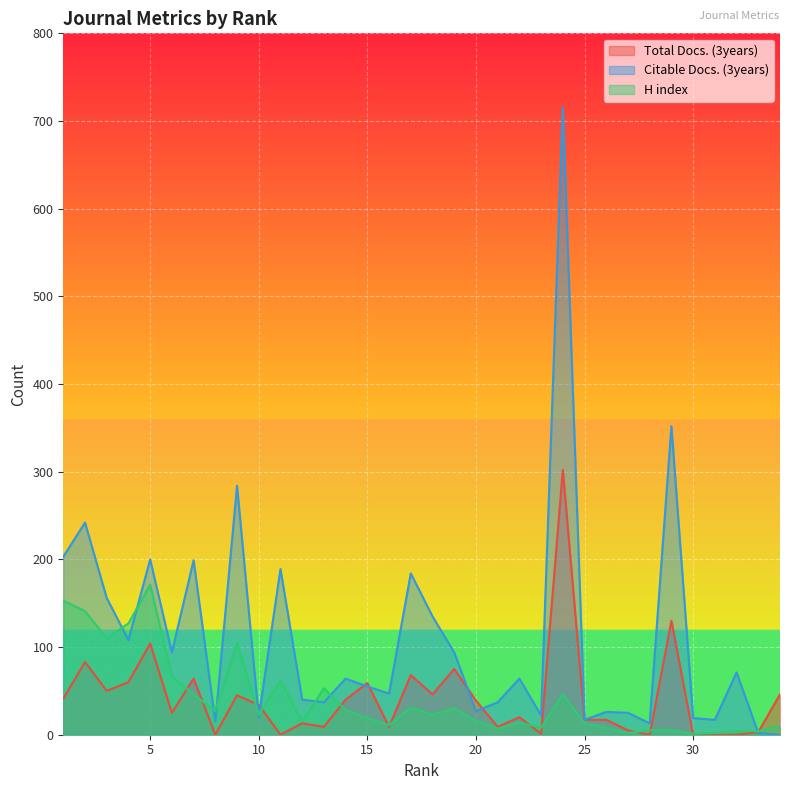

Reading right to left, what are all the values shown in this chart?

Total Docs. (3years): 46	3	0	0	0	130	0	5	17	17	302	1	20	9	39	75	46	68	9	59	40	9	13	0	34	45	0	64	25	104	60	50	83	41
Citable Docs. (3years): 0	2	71	17	19	352	13	25	26	17	716	22	64	37	27	94	135	184	47	55	64	37	40	189	20	284	15	199	94	200	108	156	242	203
H index: 10	4	4	2	1	5	5	2	8	13	46	8	14	7	16	30	23	31	11	19	28	53	15	62	23	105	27	46	67	171	127	110	141	153